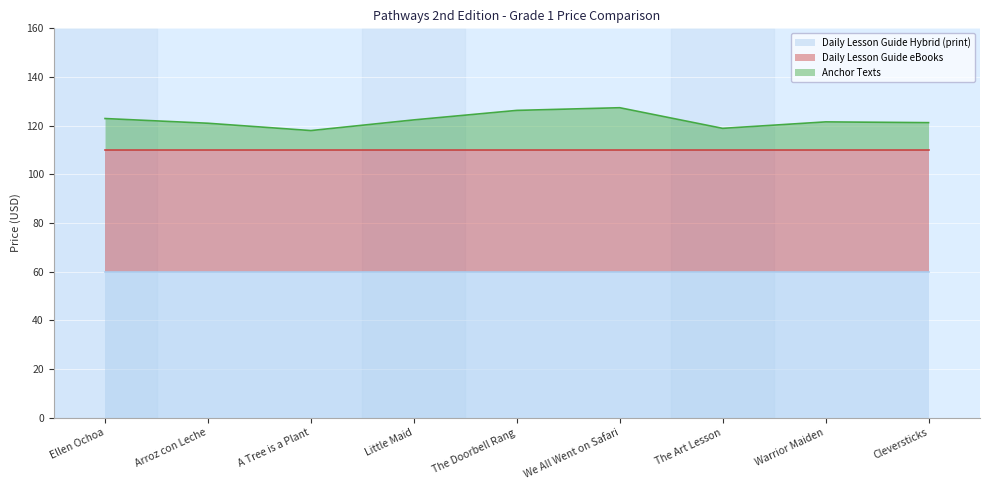

What is the label of the 8th point from the right?

Arroz con Leche